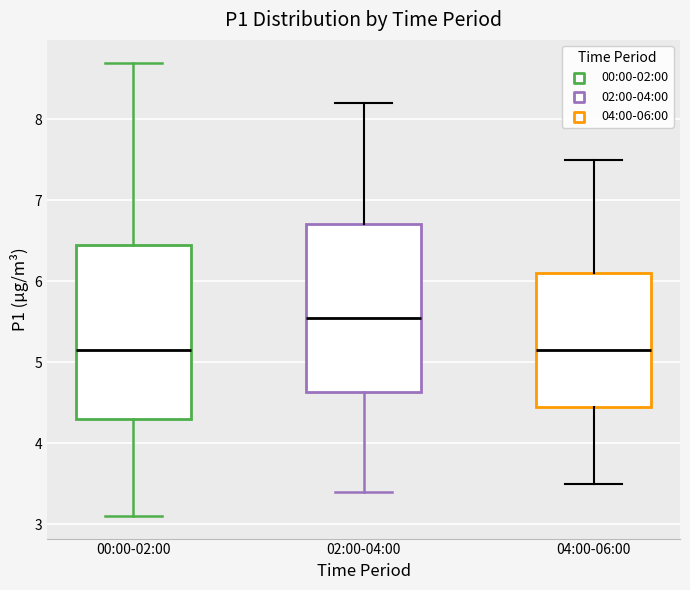

Reading left to right, transcribe this box plot: for each box, give where its median line is, the range the box spans, and where its two whiskers end, as read against the y-axis. The values are not printed on the chart, so give them approximately, as read against the axis.

00:00-02:00: median 5.2, box 4.3 to 6.5, whiskers 3.1 to 8.7
02:00-04:00: median 5.6, box 4.6 to 6.7, whiskers 3.4 to 8.2
04:00-06:00: median 5.2, box 4.5 to 6.1, whiskers 3.5 to 7.5